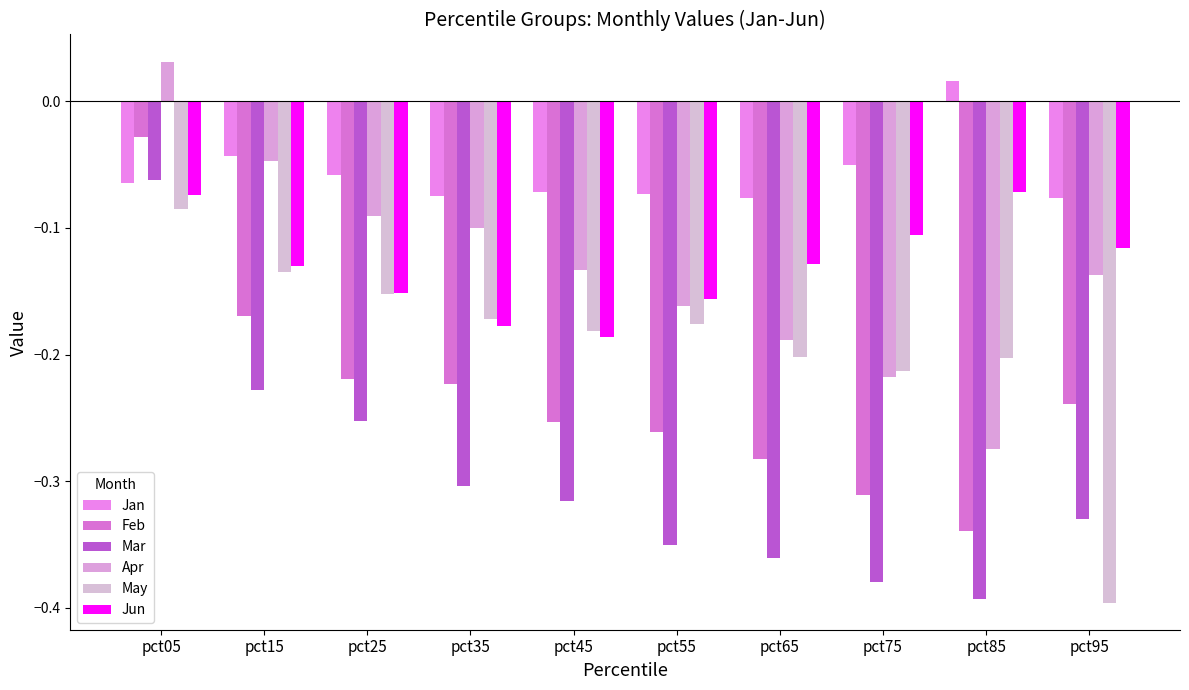

Rank the series at pct65 from lowest to highest value.

Mar, Feb, May, Apr, Jun, Jan